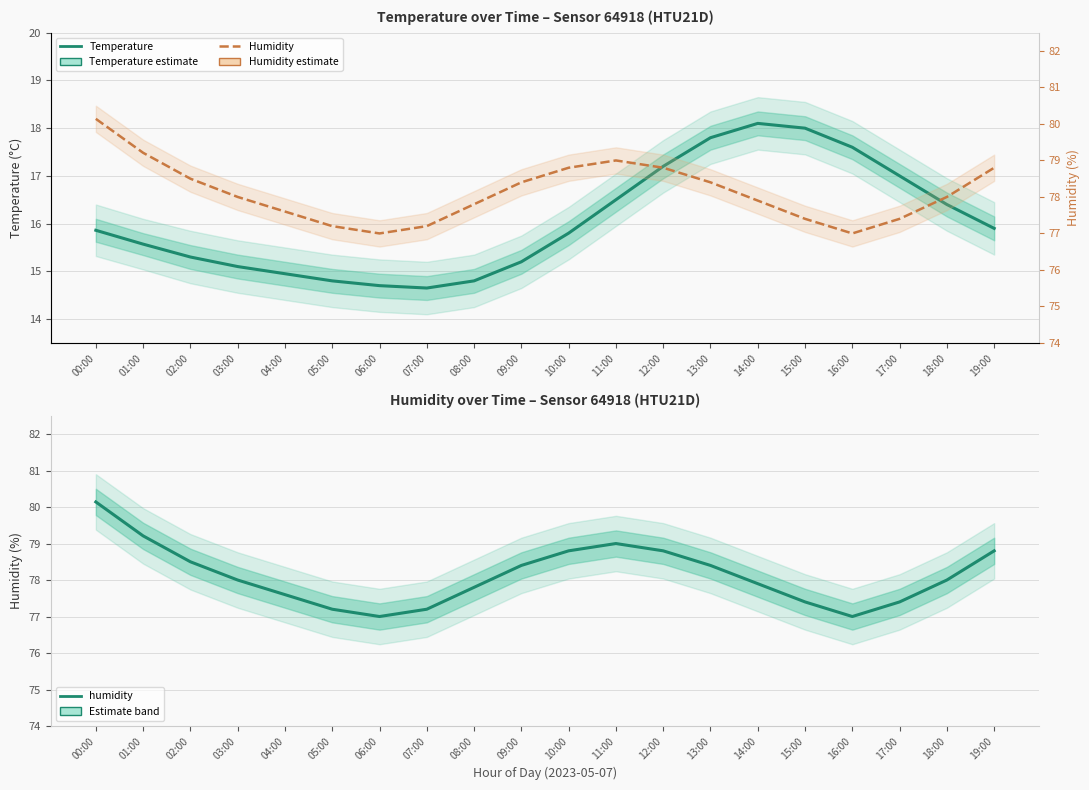

What is the difference between the humidity (right axis) values at 02:00 and 08:00?

0.7